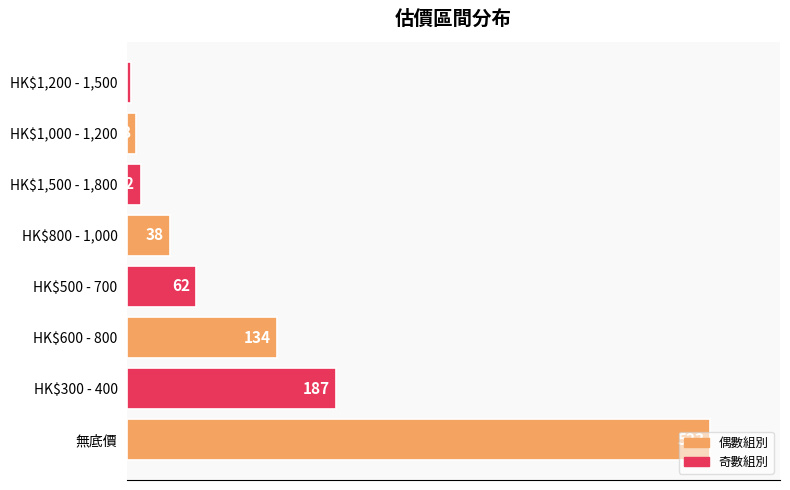

What is the difference between the second highest and minimum values?

184